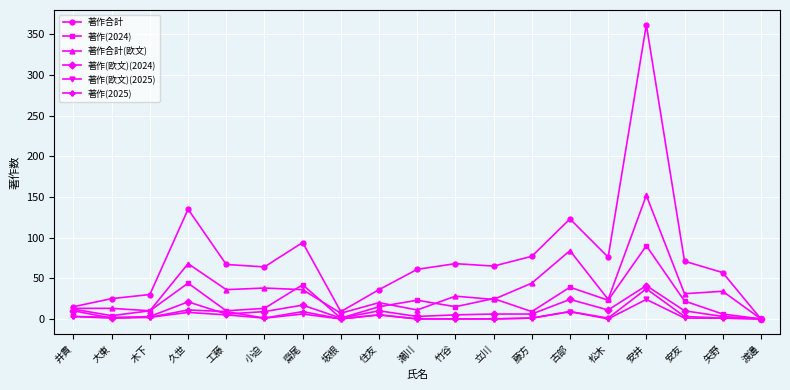

True or false: 著作(欧文)(2025) has more than 1 interior local peaks.

True